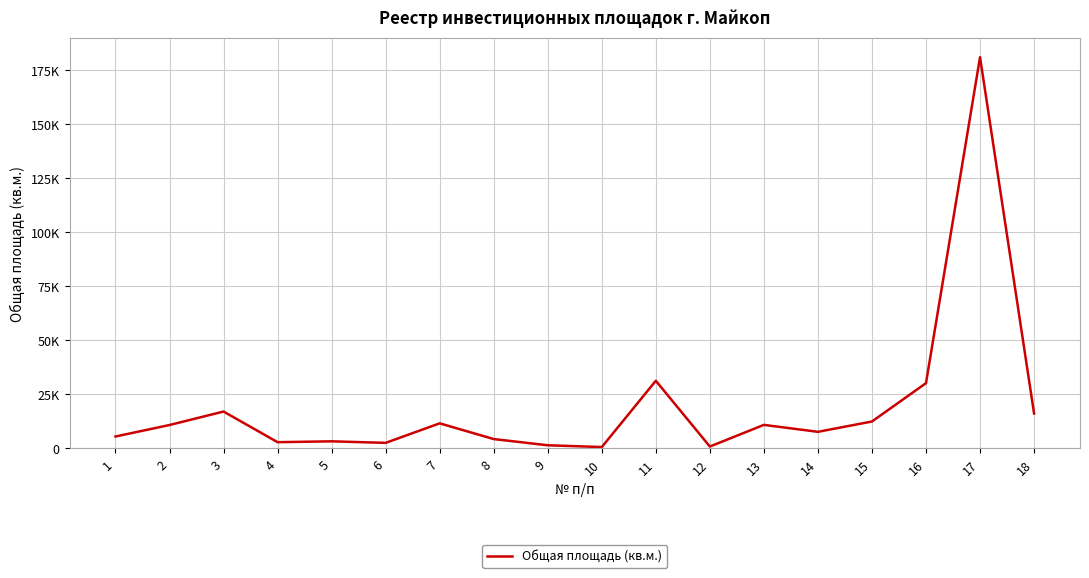

List the labels in order of value, smallest first.

10, 12, 9, 6, 4, 5, 8, 1, 14, 2, 13, 7, 15, 18, 3, 16, 11, 17